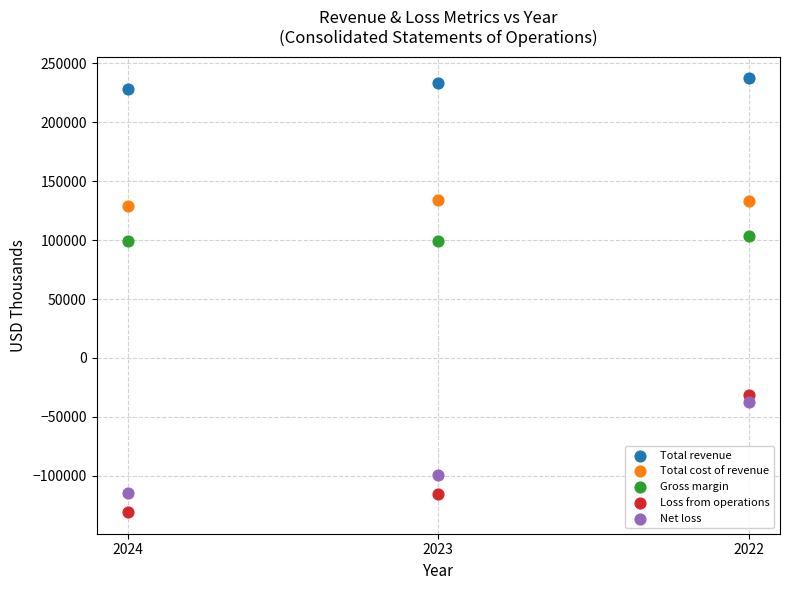

In the Net loss series, what Y value is closest to -76044?

-99587